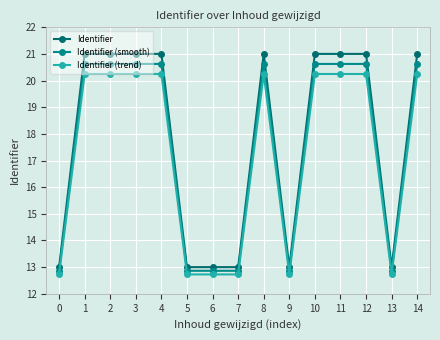

What is the sum of all Identifier (smooth) values?

262.8